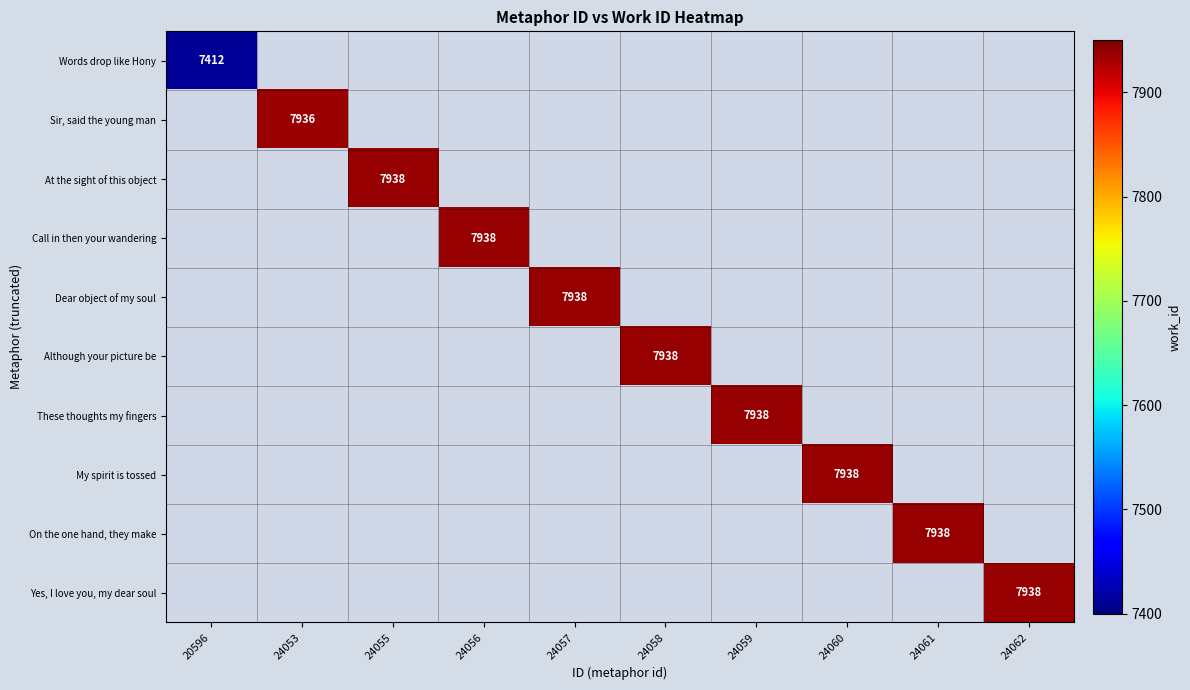

What is the greatest value displayed?

7938.0